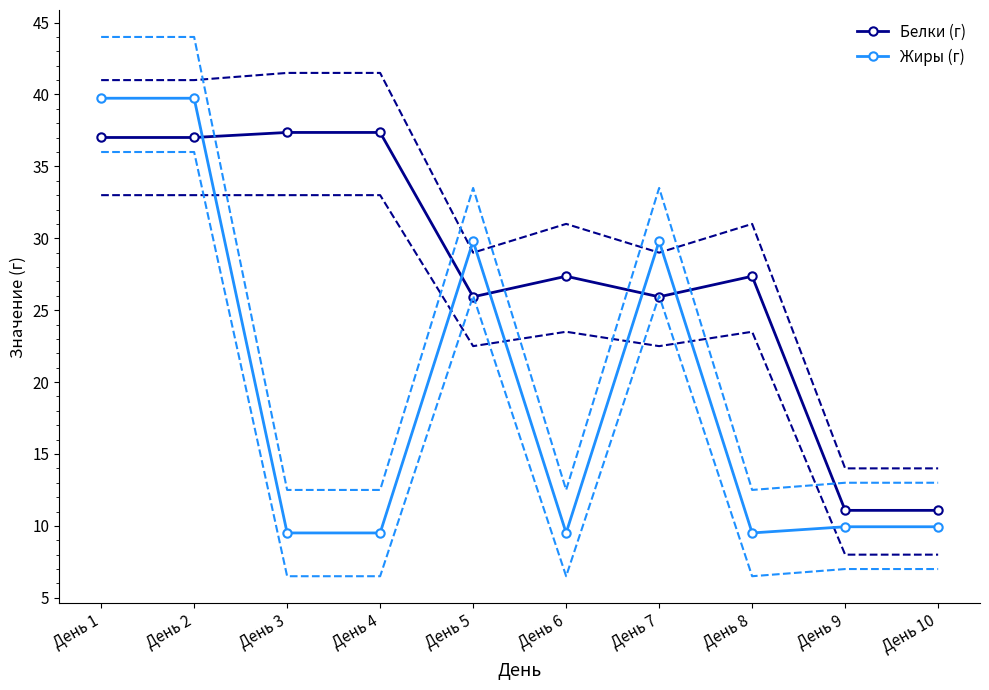

Which series has the widest spread of values?

Жиры (г)